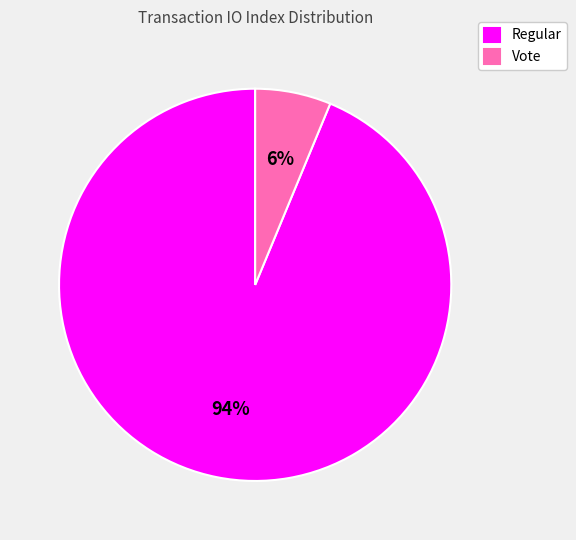

What percentage is the Vote slice, to the nearest percent?

6%